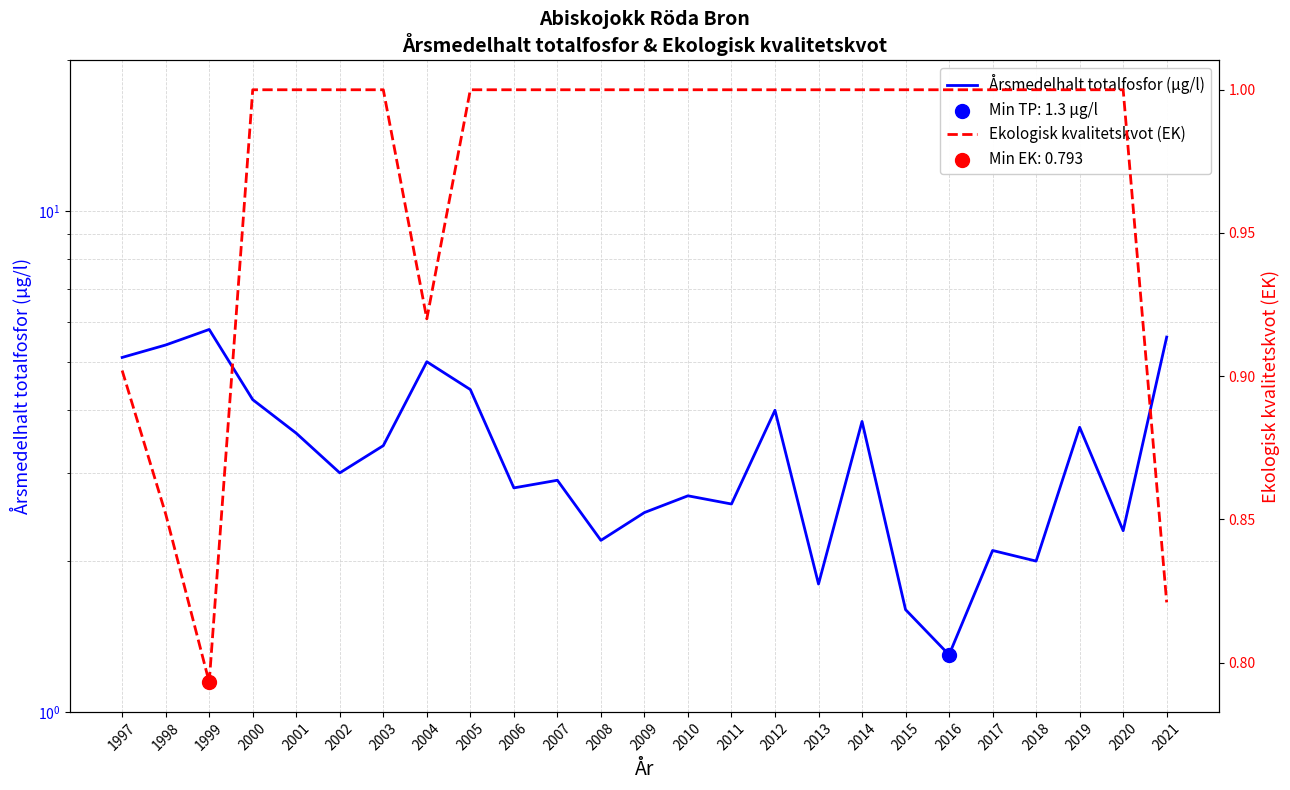

What are all the series names shown in the legend?

Årsmedelhalt totalfosfor (µg/l), Ekologisk kvalitetskvot (EK)